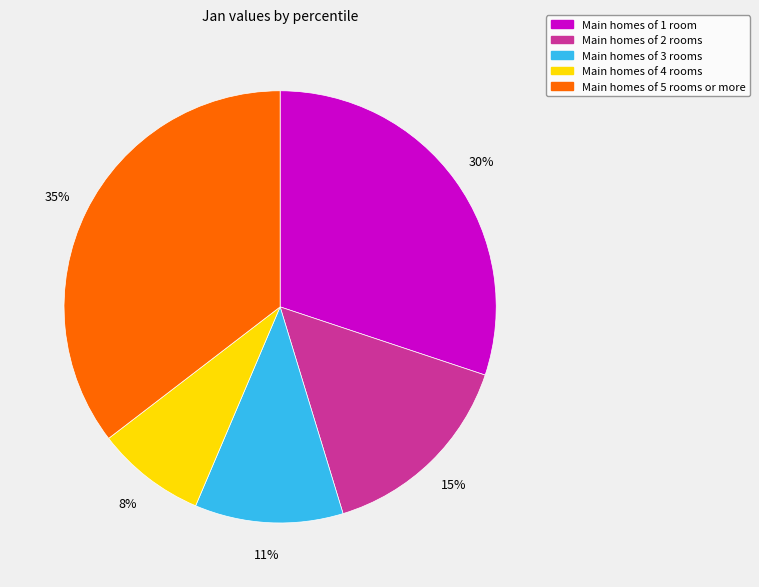

Do Main homes of 2 rooms and Main homes of 4 rooms together represent more than half of the pie?

No